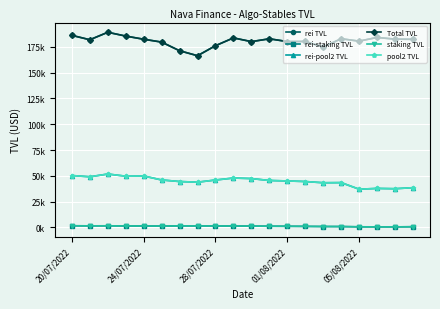

Does the chart have visible grid lines?

Yes